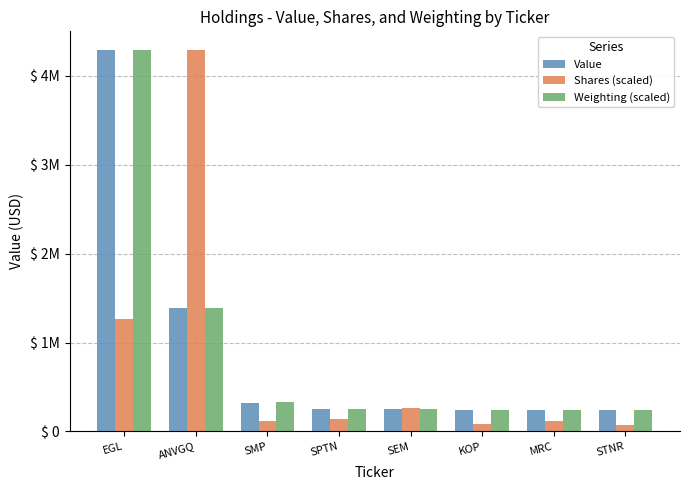

What are all the series names shown in the legend?

Value, Shares (scaled), Weighting (scaled)